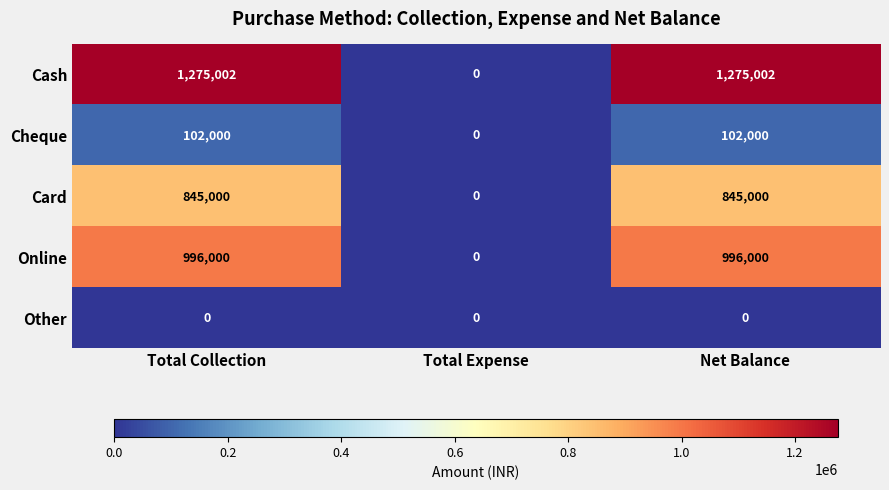

What is the greatest value displayed?

1275002